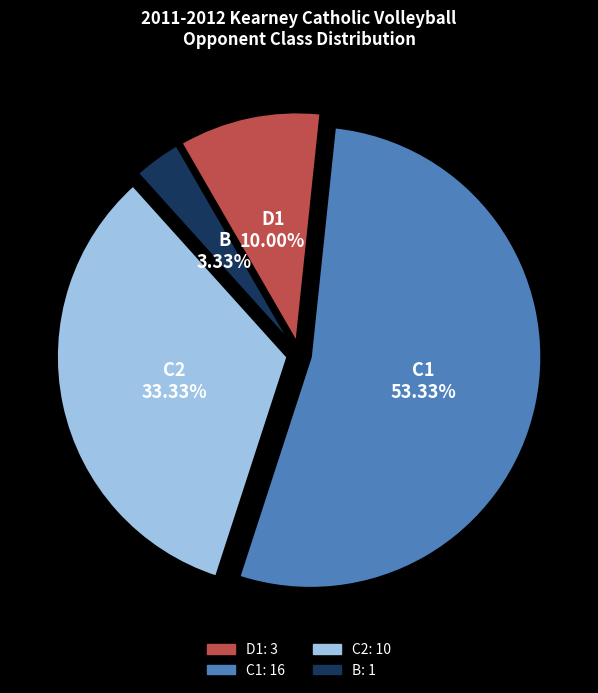

To the nearest percent, what portion does B represent?

3%